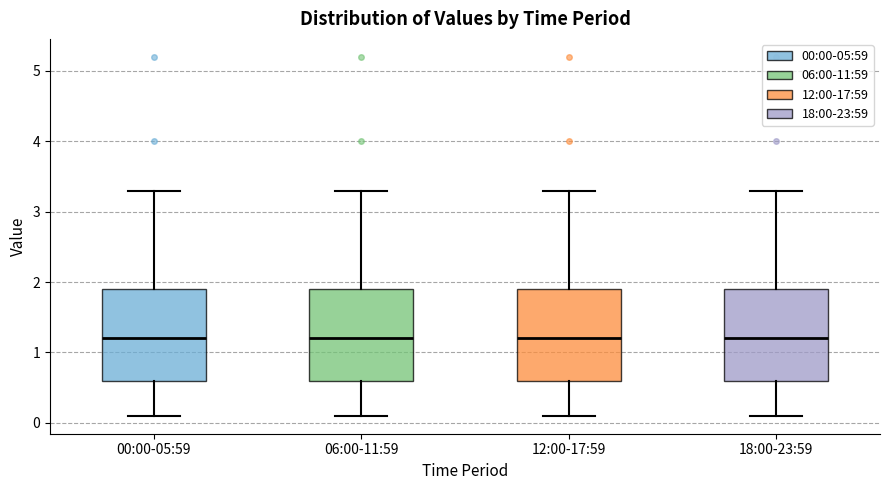

Reading left to right, read every box against the y-axis: the position of its median line, the range the box covers, and the ends of its whiskers. The values are not printed on the chart, so give them approximately, as read against the axis.

00:00-05:59: median 1.2, box 0.6 to 1.9, whiskers 0.1 to 3.3
06:00-11:59: median 1.2, box 0.6 to 1.9, whiskers 0.1 to 3.3
12:00-17:59: median 1.2, box 0.6 to 1.9, whiskers 0.1 to 3.3
18:00-23:59: median 1.2, box 0.6 to 1.9, whiskers 0.1 to 3.3